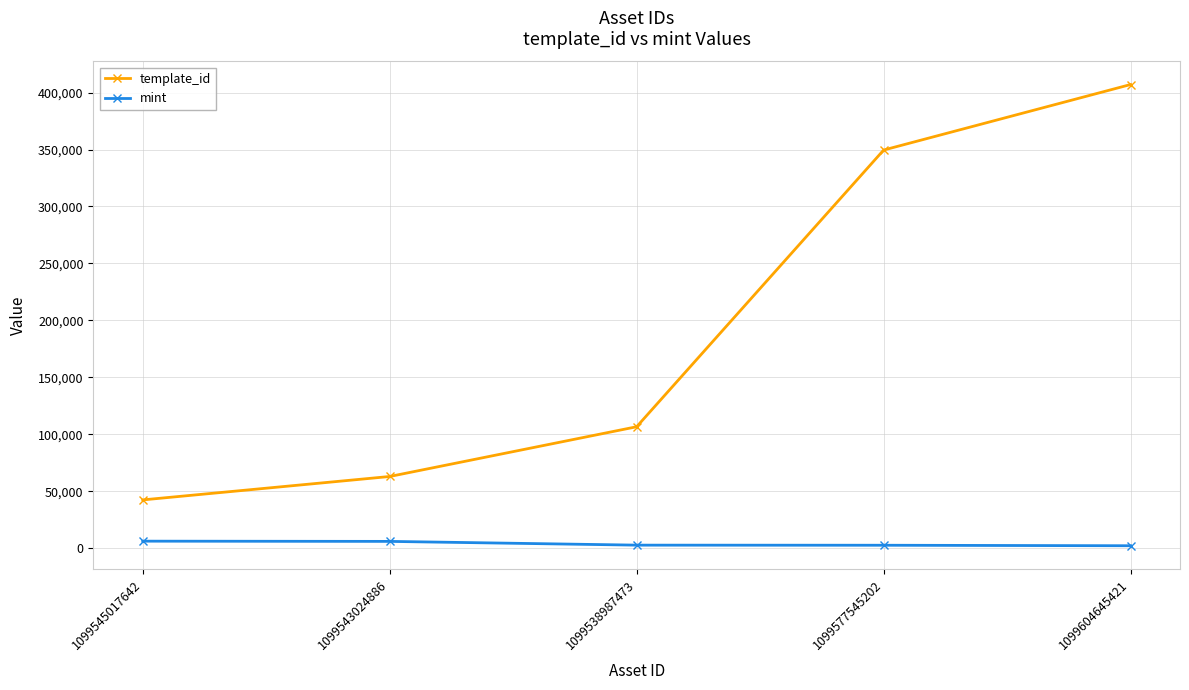

What is the sum of all template_id values?

968590